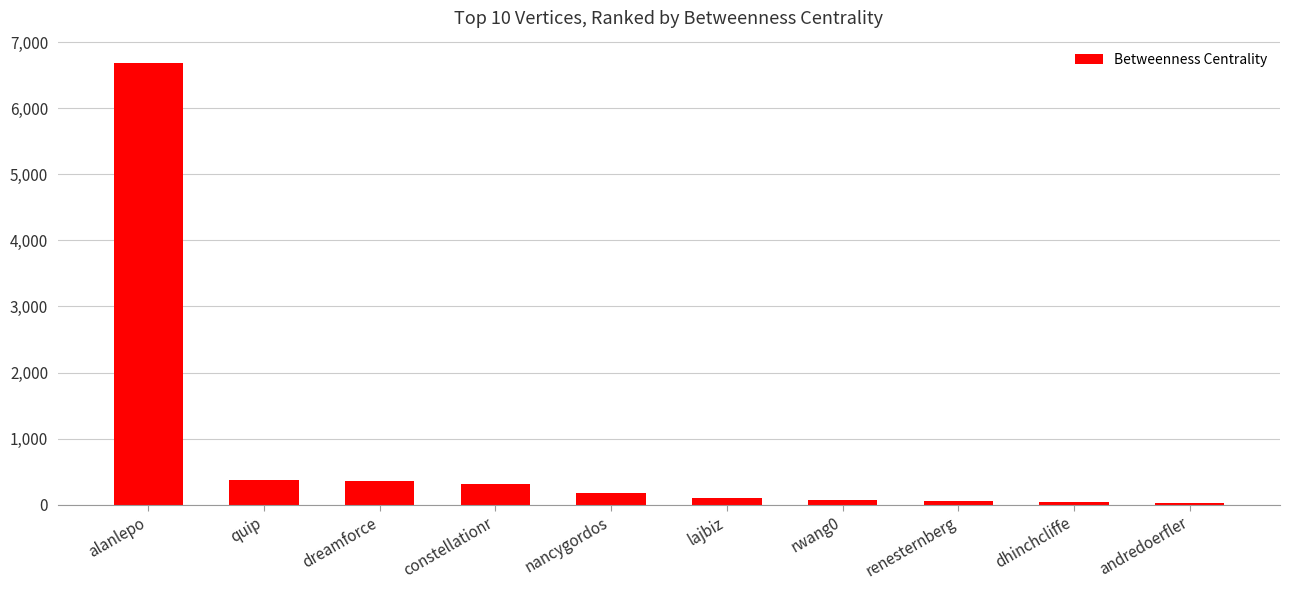

Approximately how many times larger is the value at rwang0 compared to renesternberg?

1.4